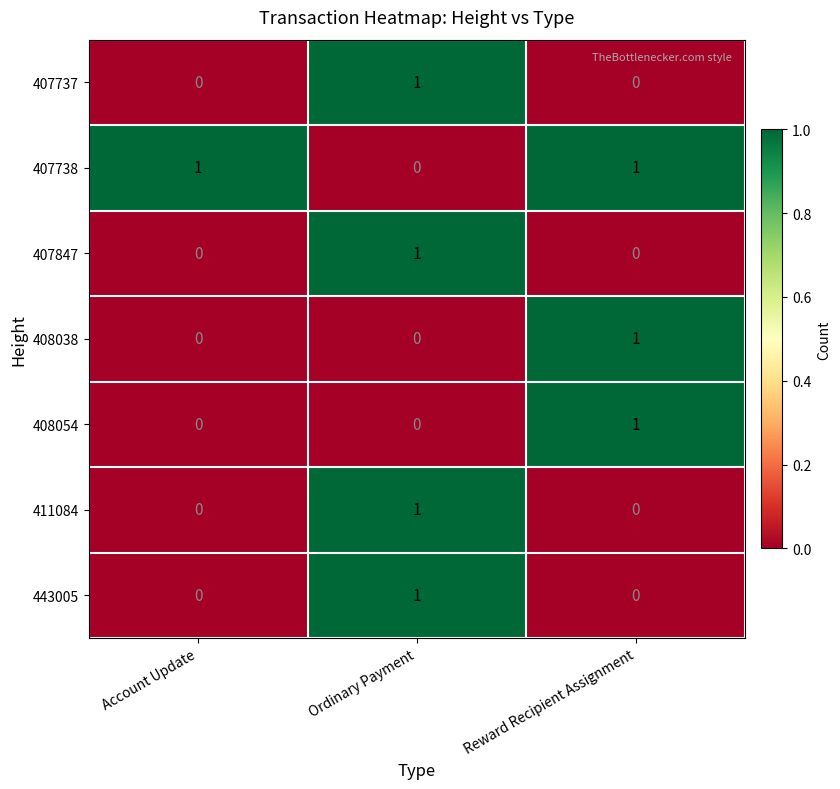

At how many categories does at least one series exceed 0?

3